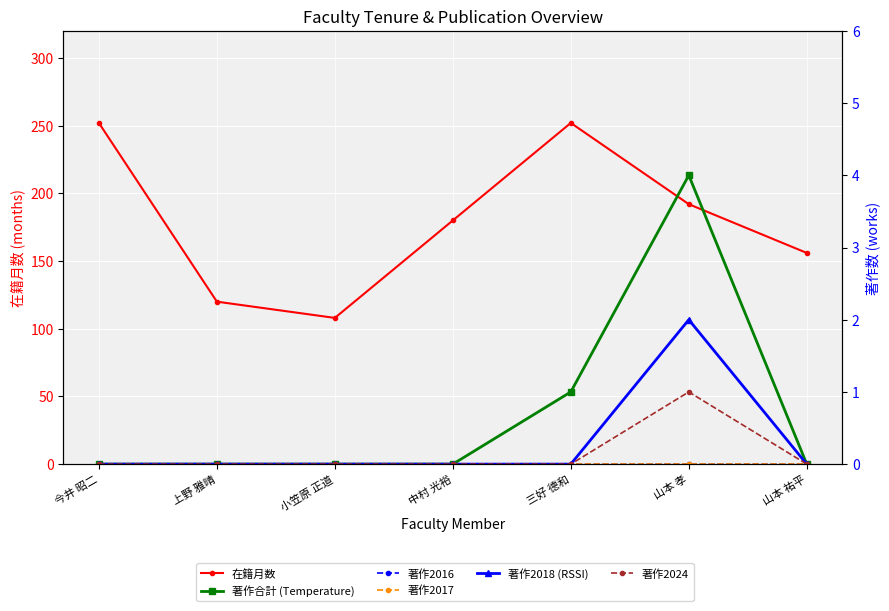

Count the 著作2024 values in the range 0 to 1.

7